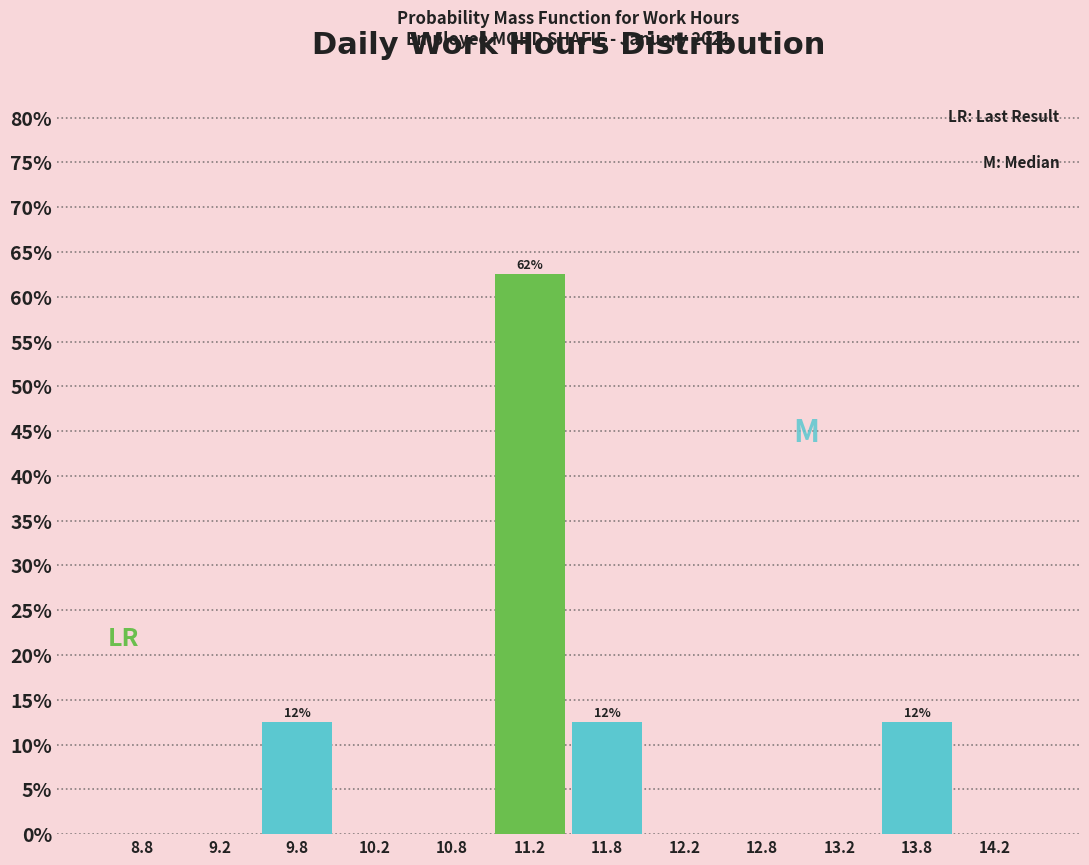

Over which range of the x-axis is the bar tallest?

11.0 to 11.5